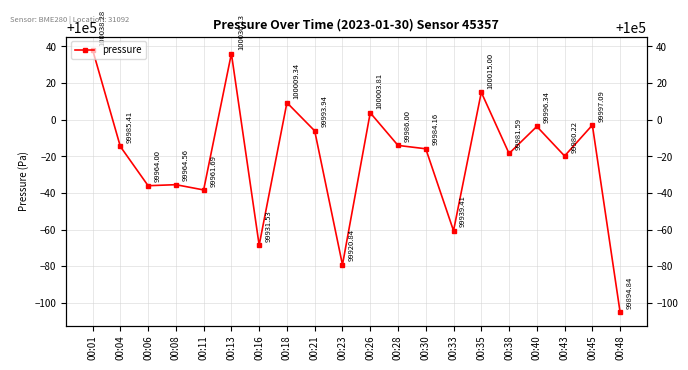

How many interior local peaks (higher than both neighbors) does the data have?

7